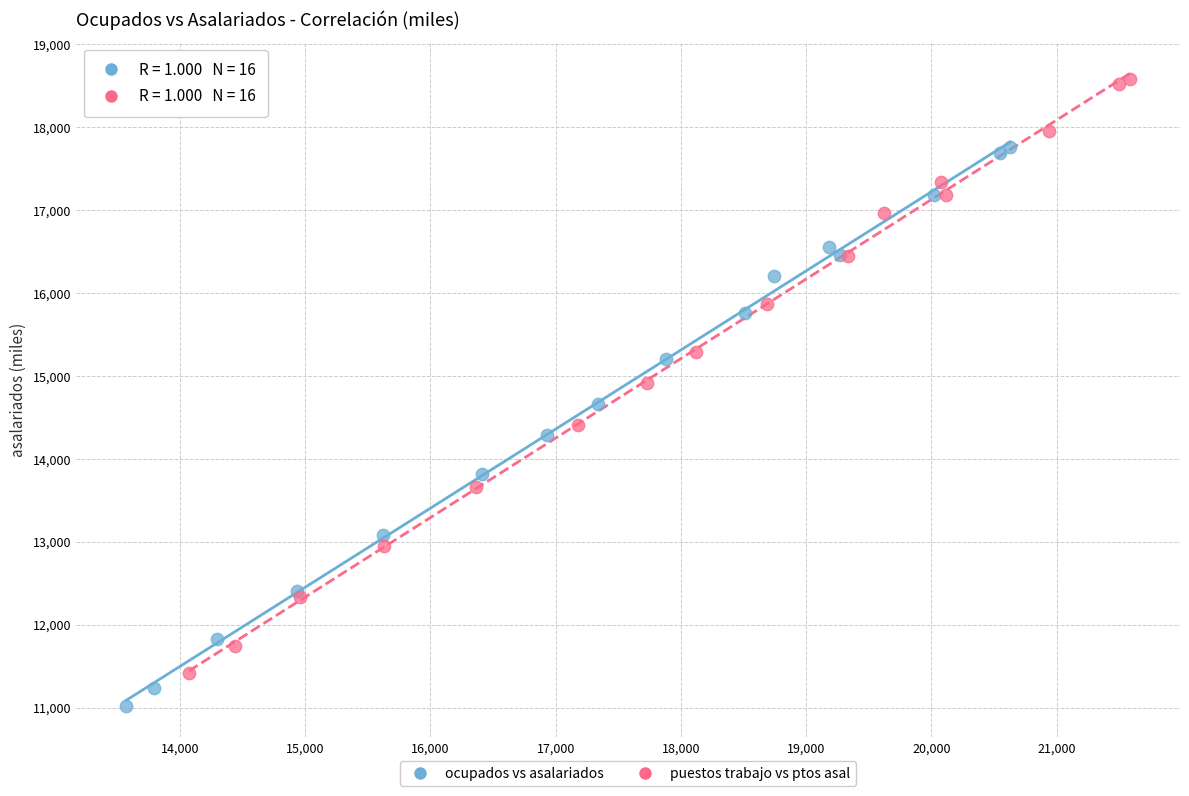

Which series has the largest Y range (max minus min)?

puestos trabajo vs ptos asal